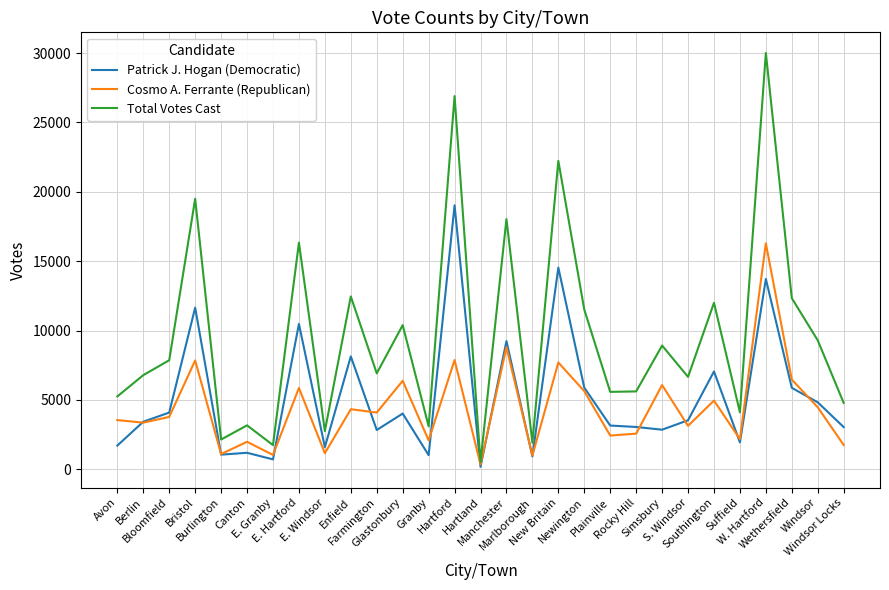

Which series has the largest total across all categories?

Total Votes Cast